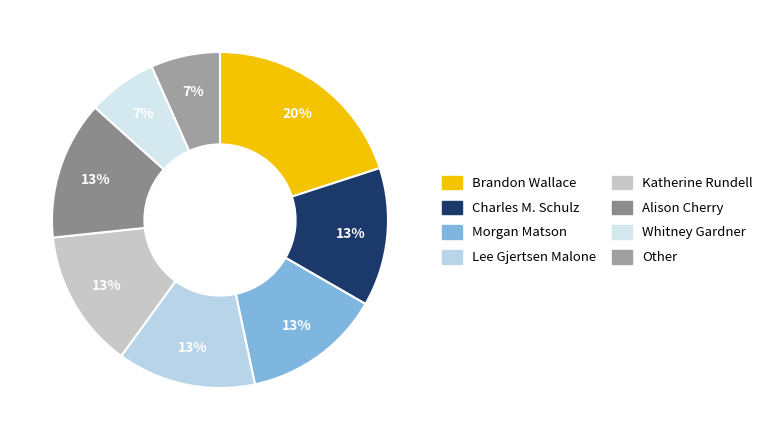

Which slice is the largest?

Brandon Wallace